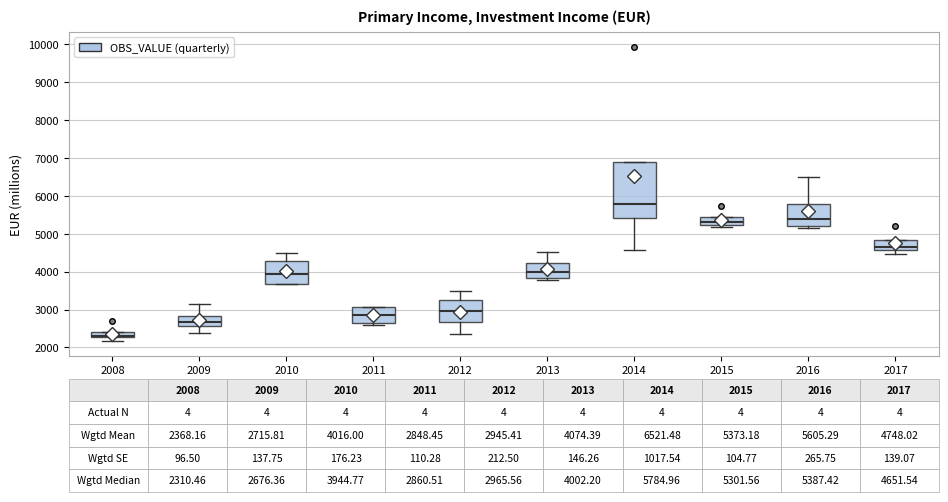

Which box has the lowest median line?

2008